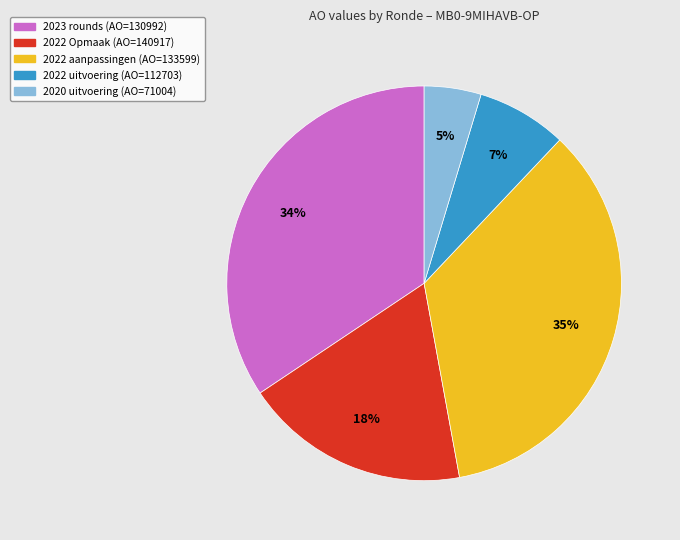

Does any single category account for the majority?

No